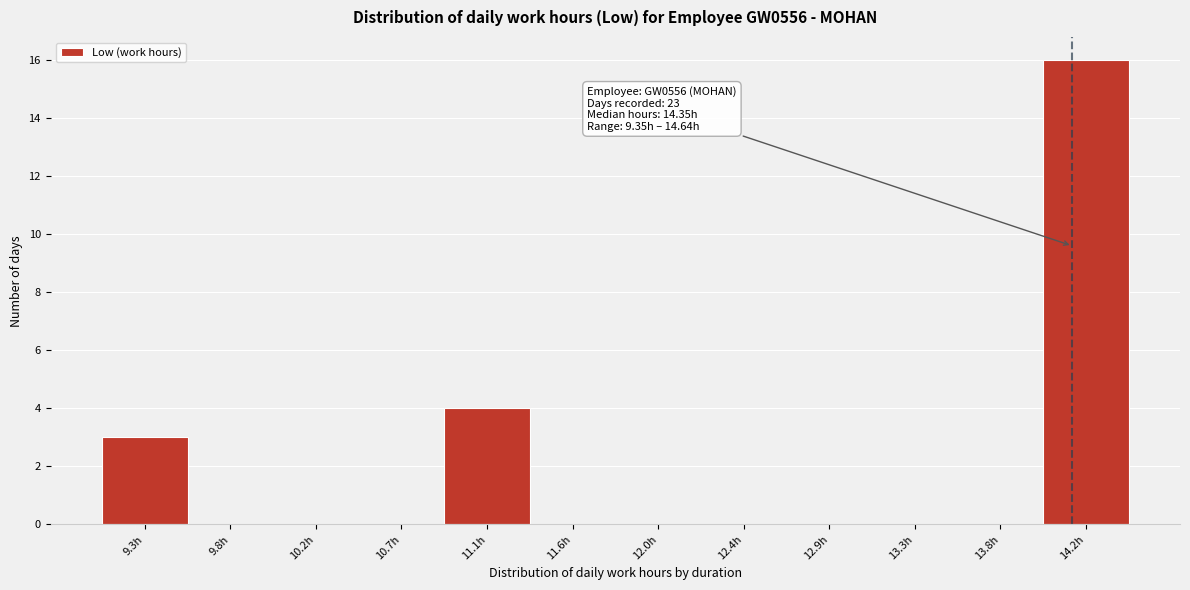

Reading left to right, extract all data points from this chart.

9.3h=3	9.8h=0	10.2h=0	10.7h=0	11.1h=4	11.6h=0	12.0h=0	12.4h=0	12.9h=0	13.3h=0	13.8h=0	14.2h=16